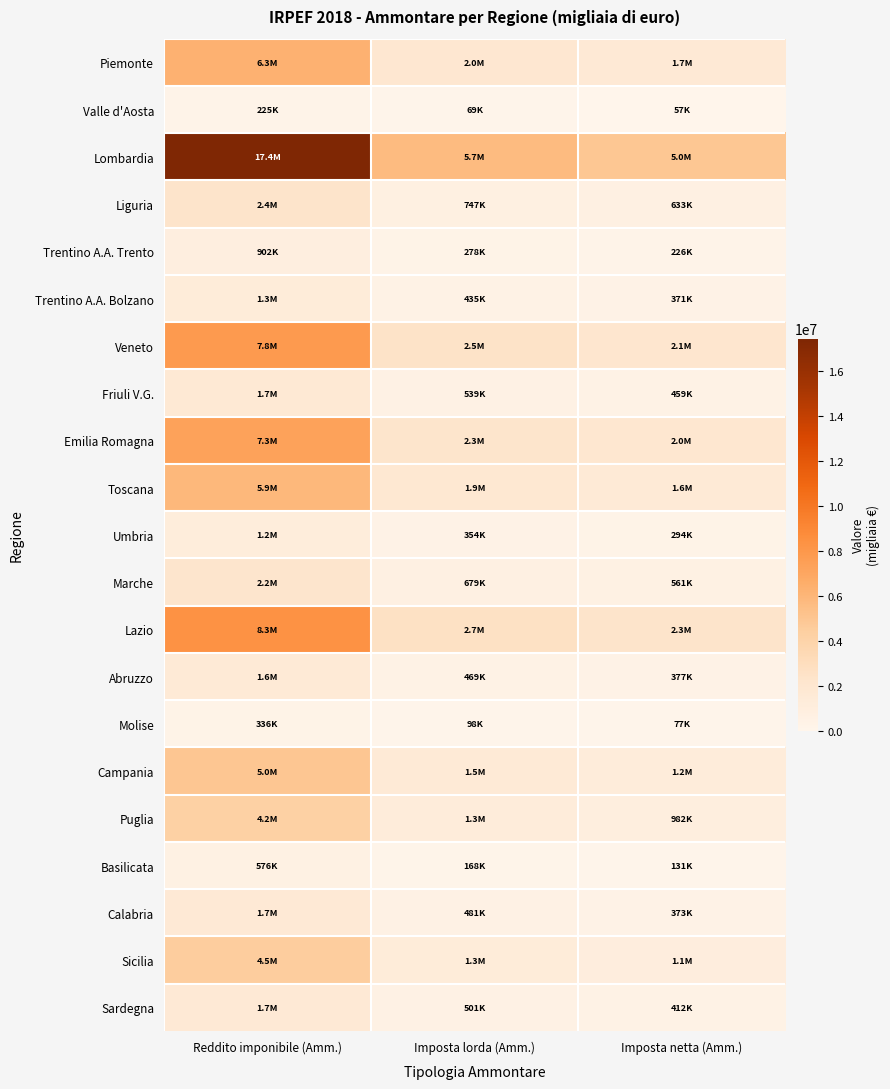

What is the smallest value displayed?

56916